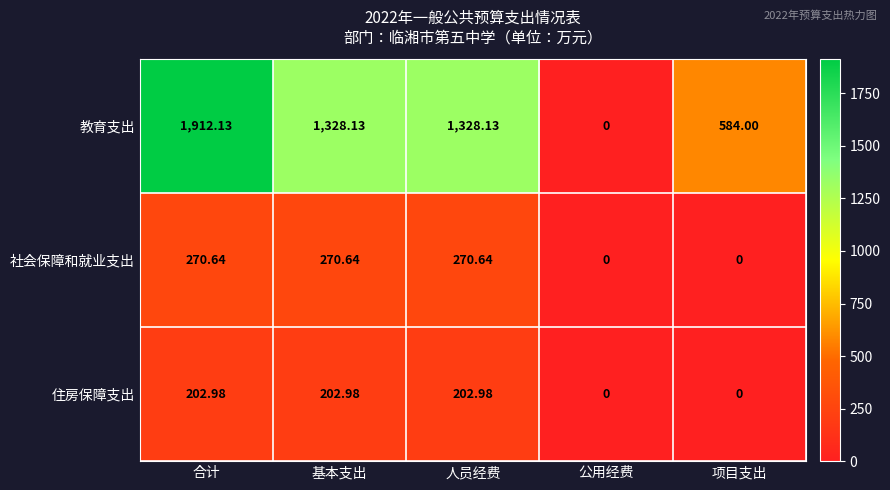

At which category is the sum across all series the highest?

合计